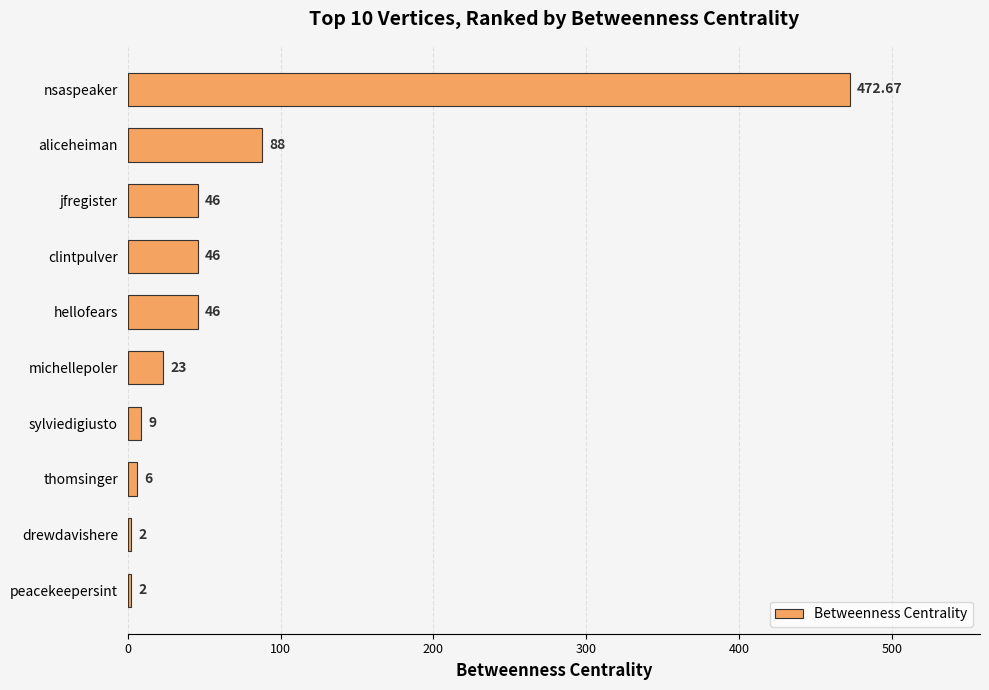

At which category does the chart reach its peak across all series?

nsaspeaker